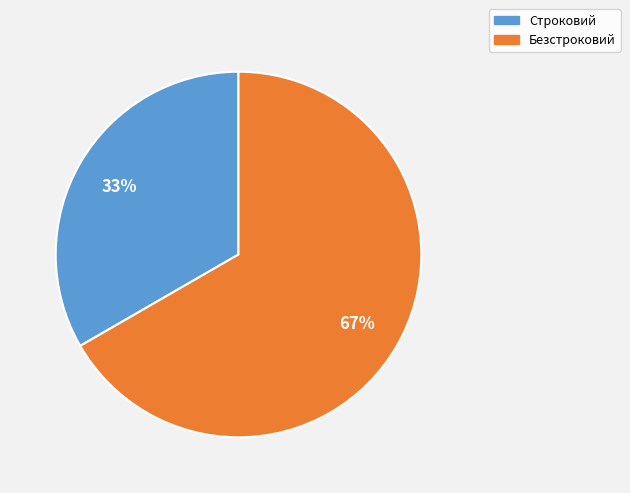

Is it true that Безстроковий is 67% of the pie?

True